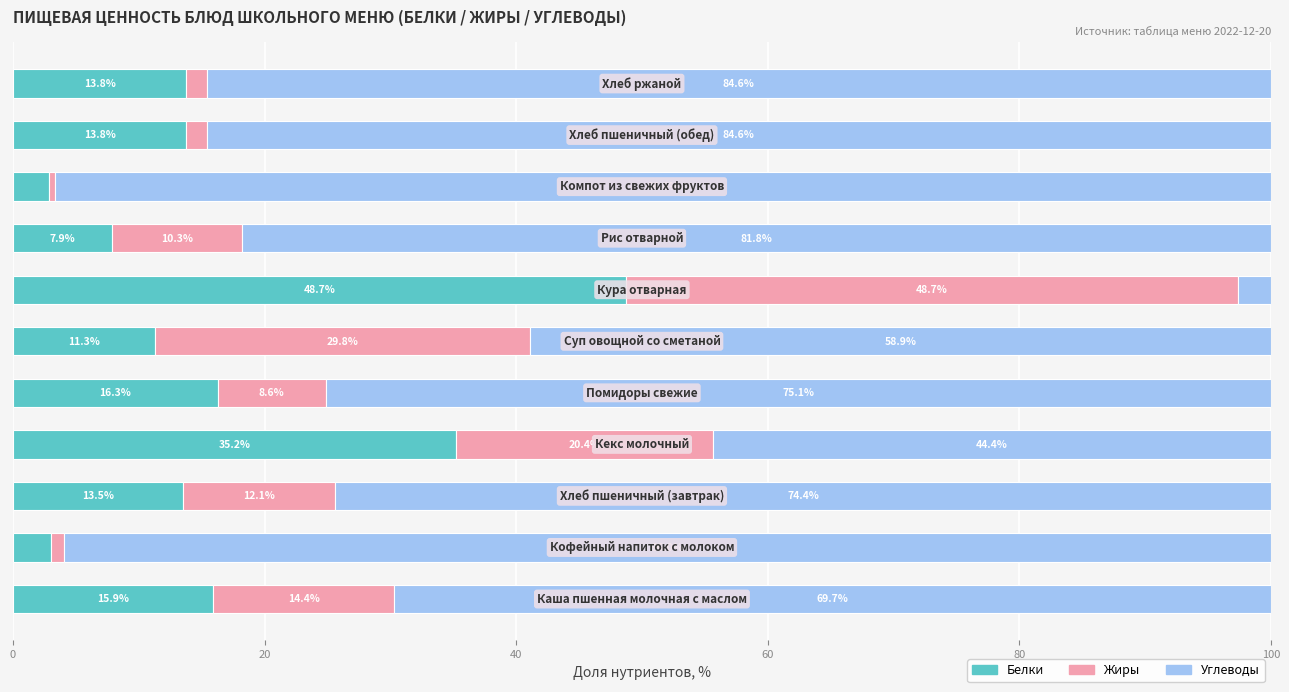

What is the average value of the Белки series?

16.6